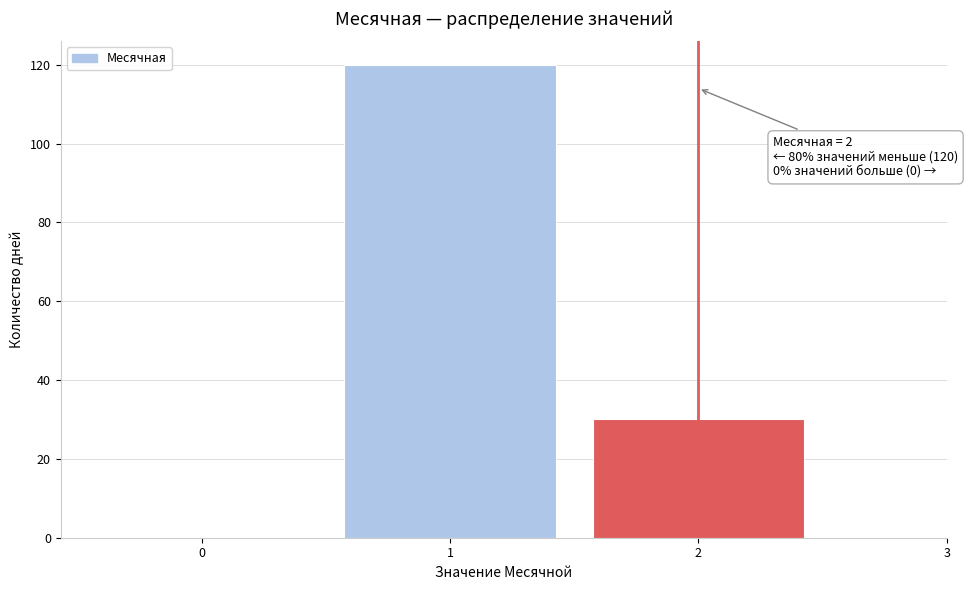

Over which range of the x-axis is the bar tallest?

0.5 to 1.5